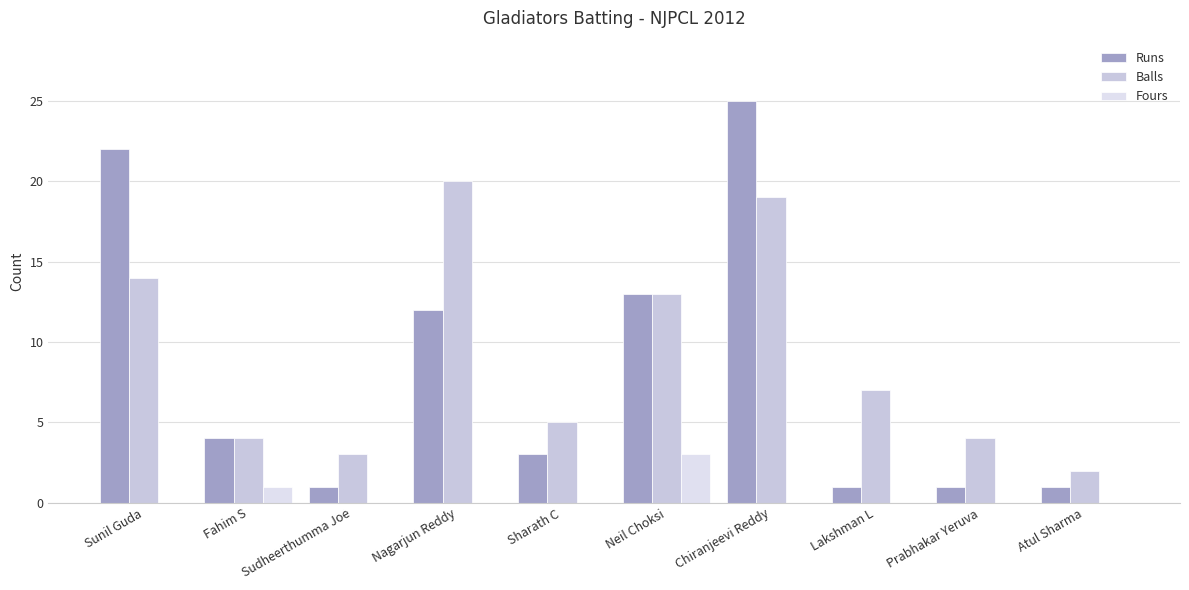

The Balls series shows 7 at Lakshman L. True or false?

True